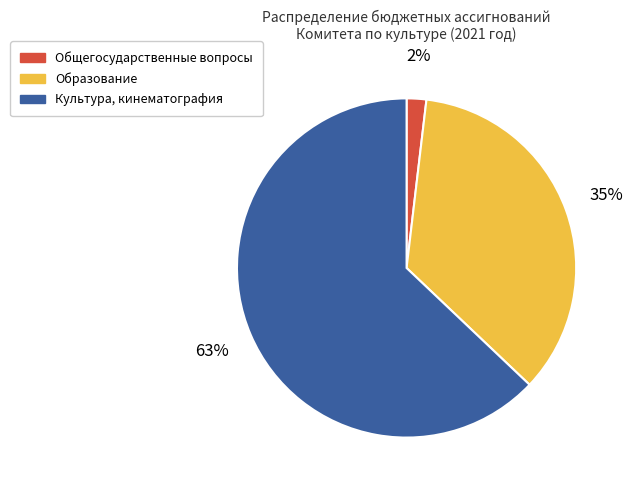

To the nearest percent, what is the combined percentage of Культура, кинематография and Общегосударственные вопросы?

65%